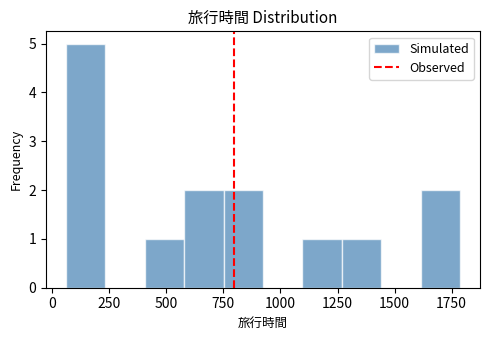

Around what value on the x-axis is the tallest bar? Give the approximate position of its centre, as read against the axis.

150